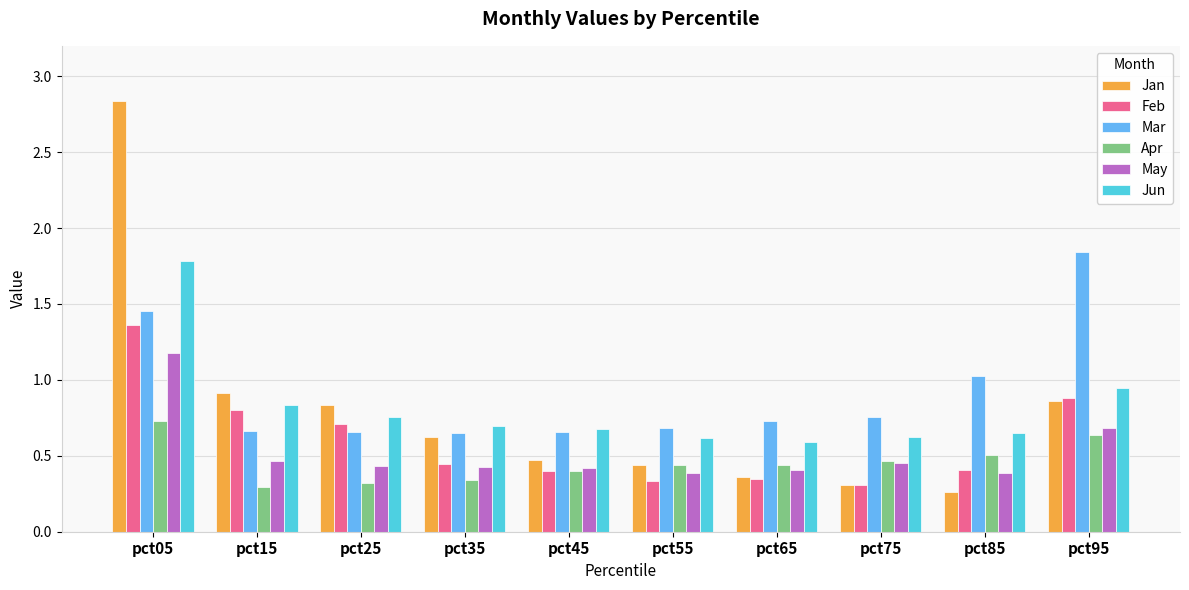

Which series has the largest range (max minus min)?

Jan